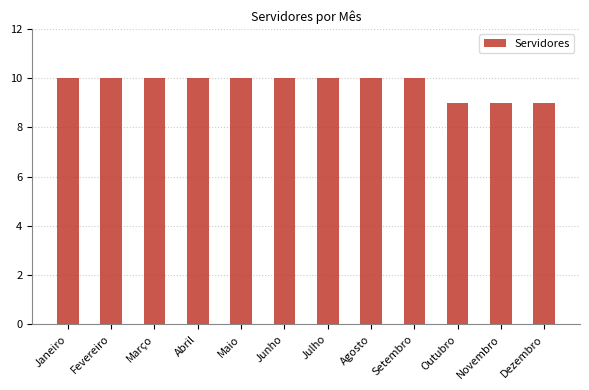

Count the values in the range 10 to 11.

9